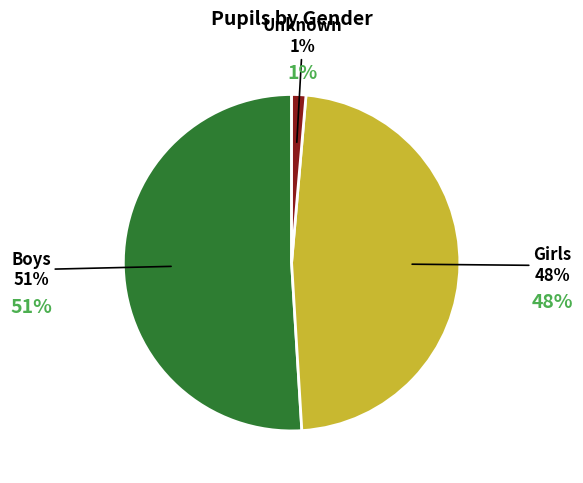

Count the number of slices in the pie.

3